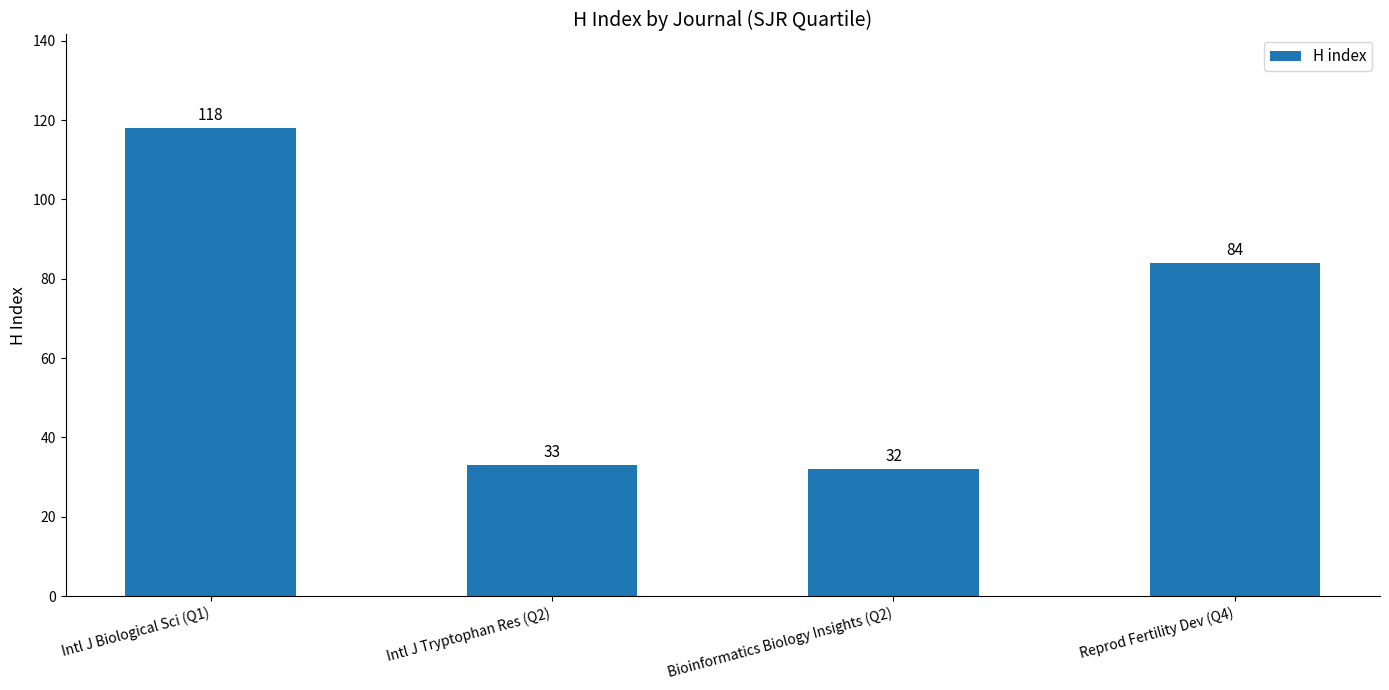

List the labels in order of value, largest first.

Intl J Biological Sci (Q1), Reprod Fertility Dev (Q4), Intl J Tryptophan Res (Q2), Bioinformatics Biology Insights (Q2)